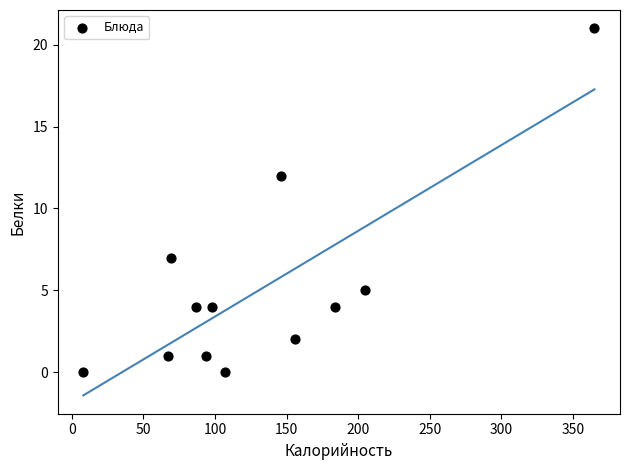

What is the range of X values (max minus min)?

357